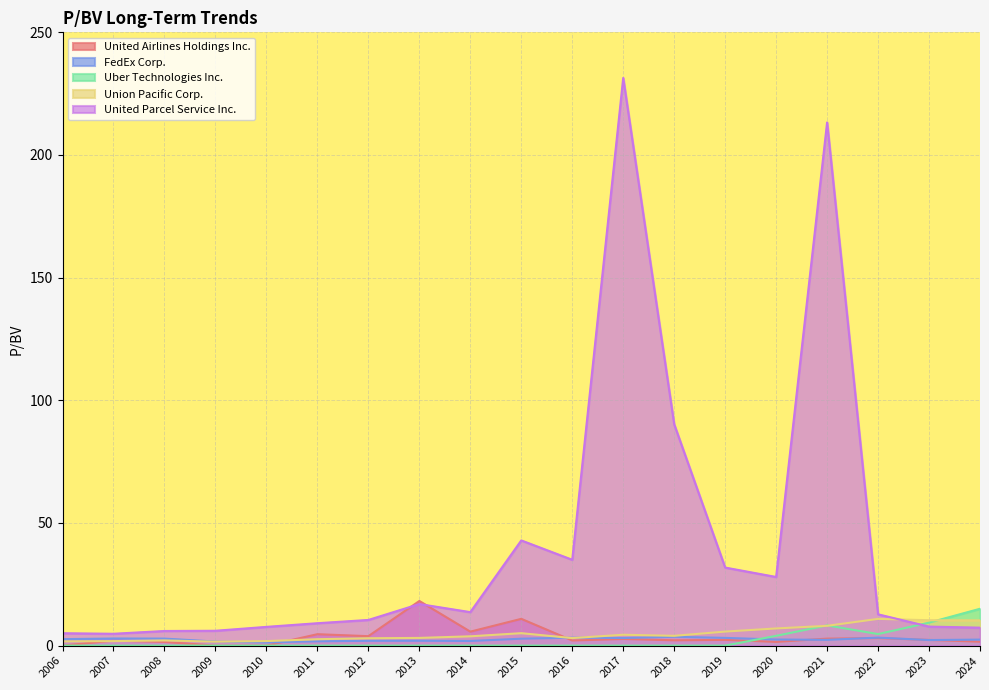

True or false: Union Pacific Corp. has more than 0 points higher than both neighbors.

True